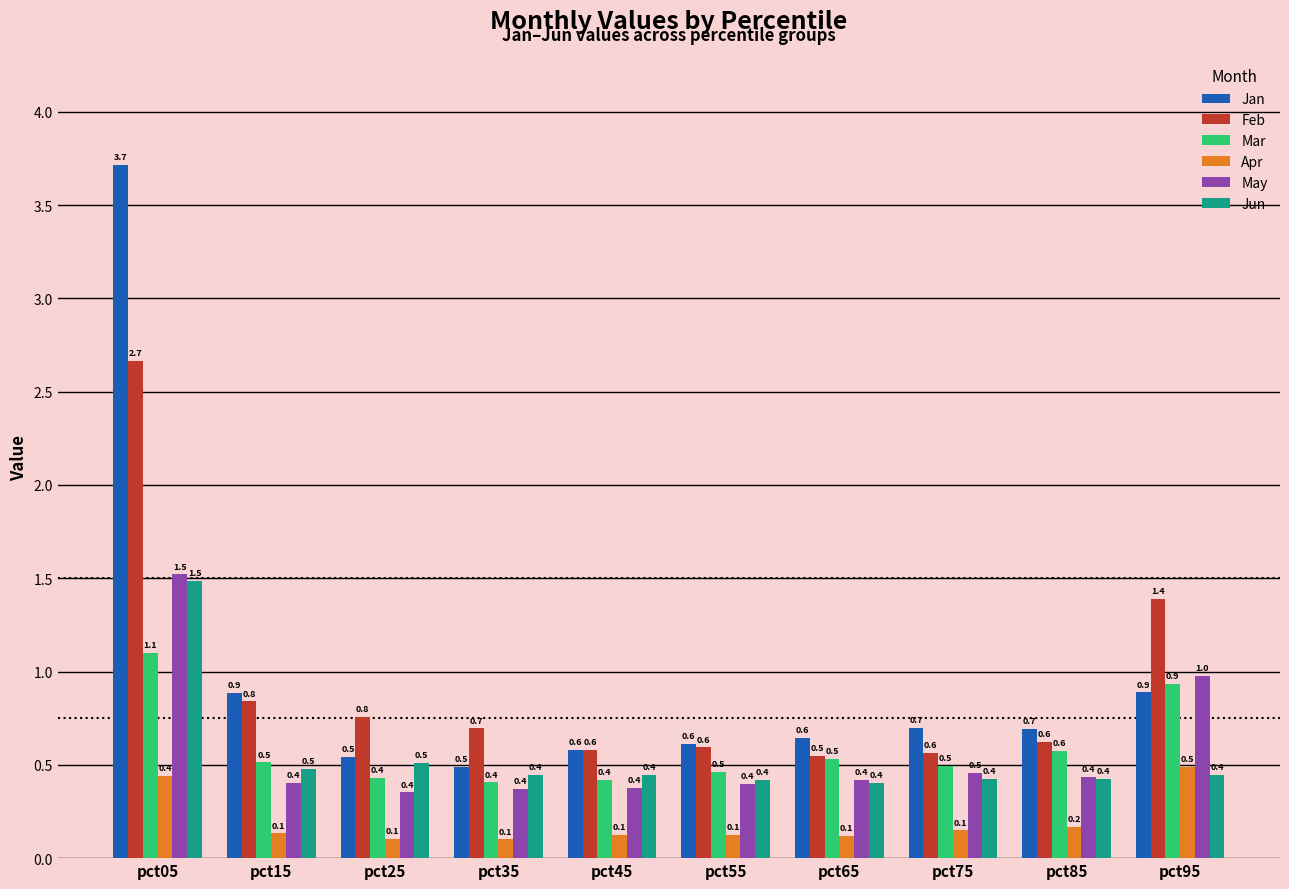

What is the approximate value of Feb at pct35?

0.7